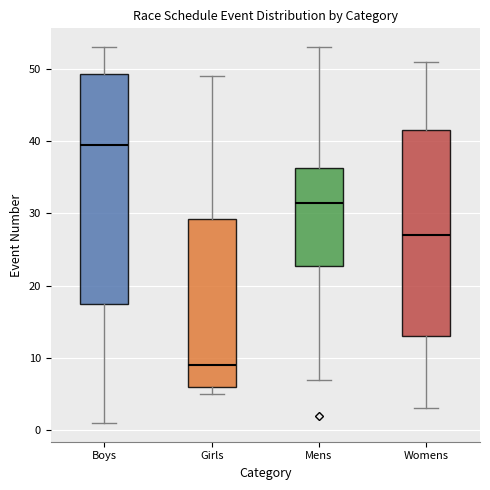

Comparing the boxes themselves (not the whiskers), which one is the tallest?

Boys